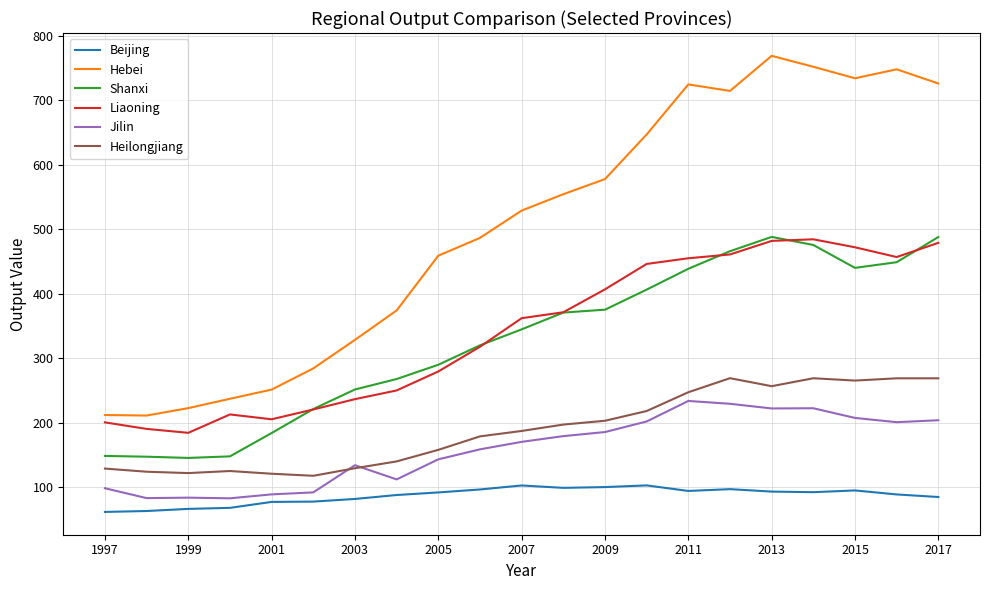

Which series has the largest range (max minus min)?

Hebei